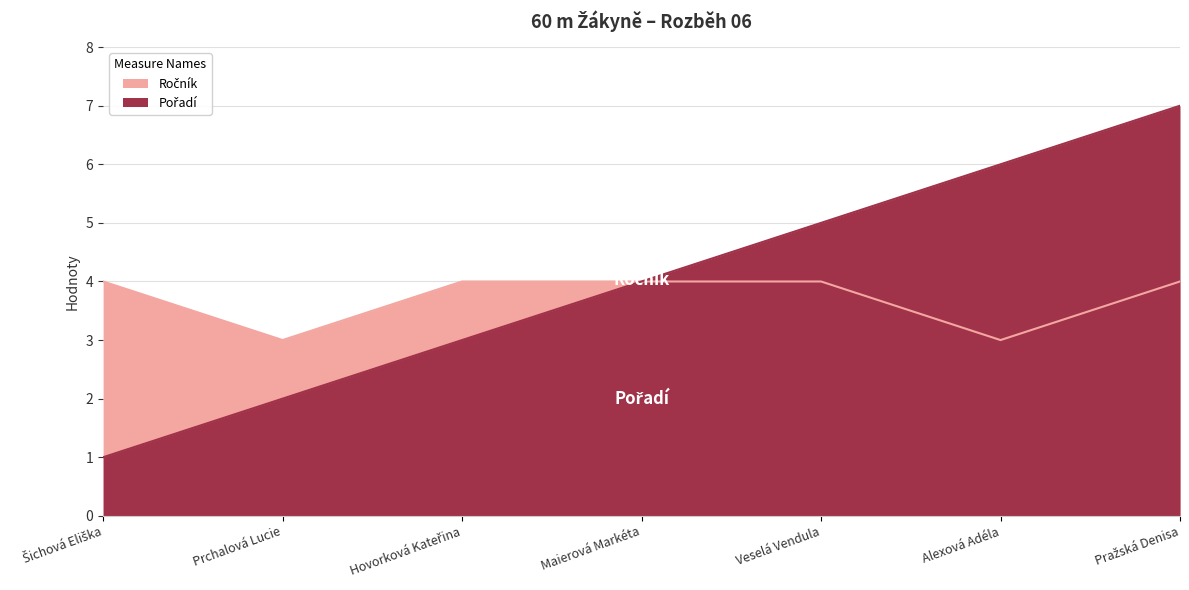

Count the Ročník values in the range 3 to 4.

7